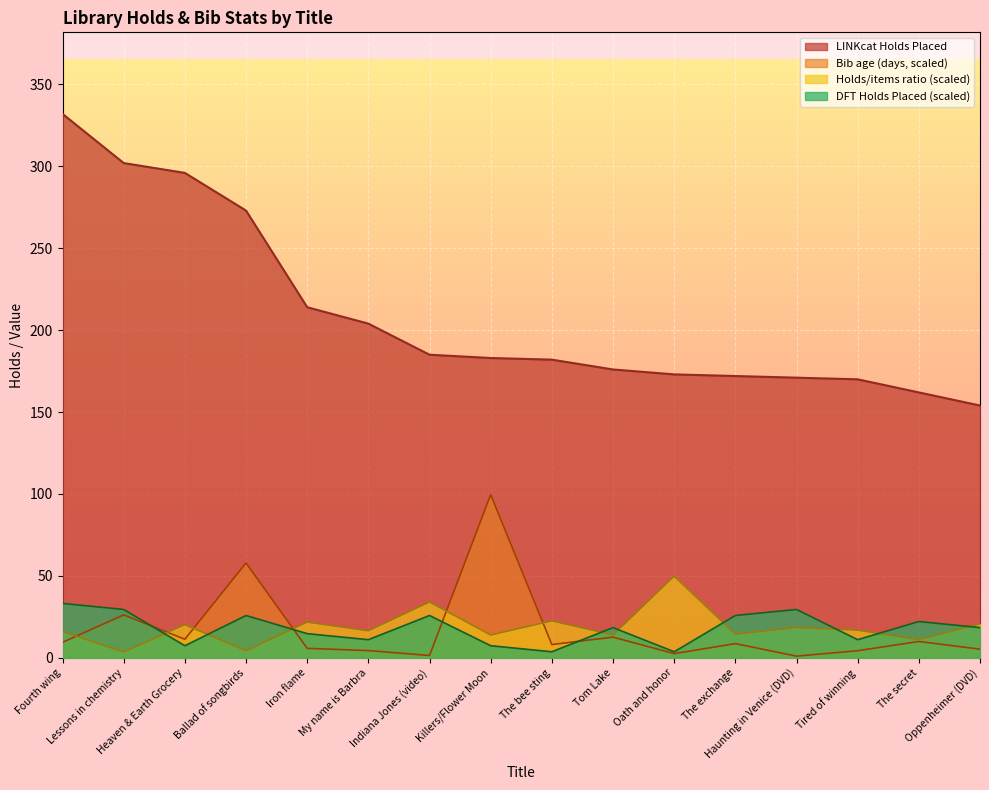

Rank the categories by DFT Holds Placed value from highest to lowest.

Fourth wing, Lessons in chemistry, Haunting in Venice (DVD), Ballad of songbirds, Indiana Jones (video), The exchange, The secret, Tom Lake, Oppenheimer (DVD), Iron flame, My name is Barbra, Tired of winning, Heaven & Earth Grocery, Killers/Flower Moon, The bee sting, Oath and honor